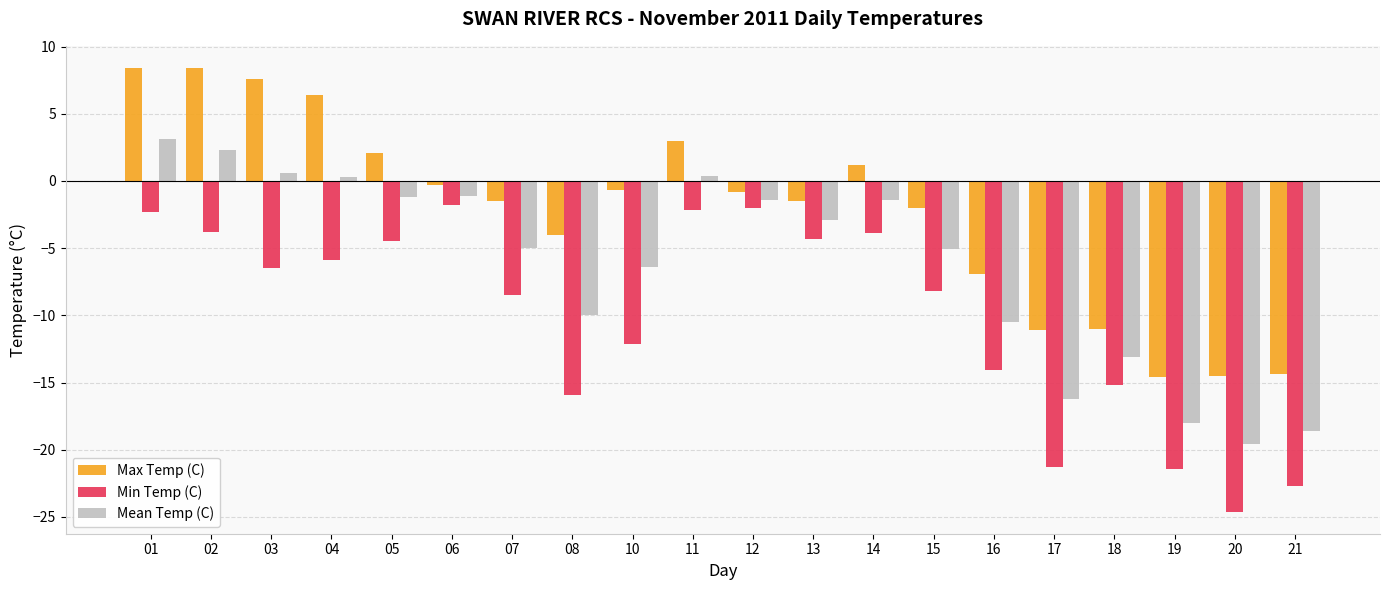

The value of Min Temp (C) at 15 is -8.2. True or false?

True